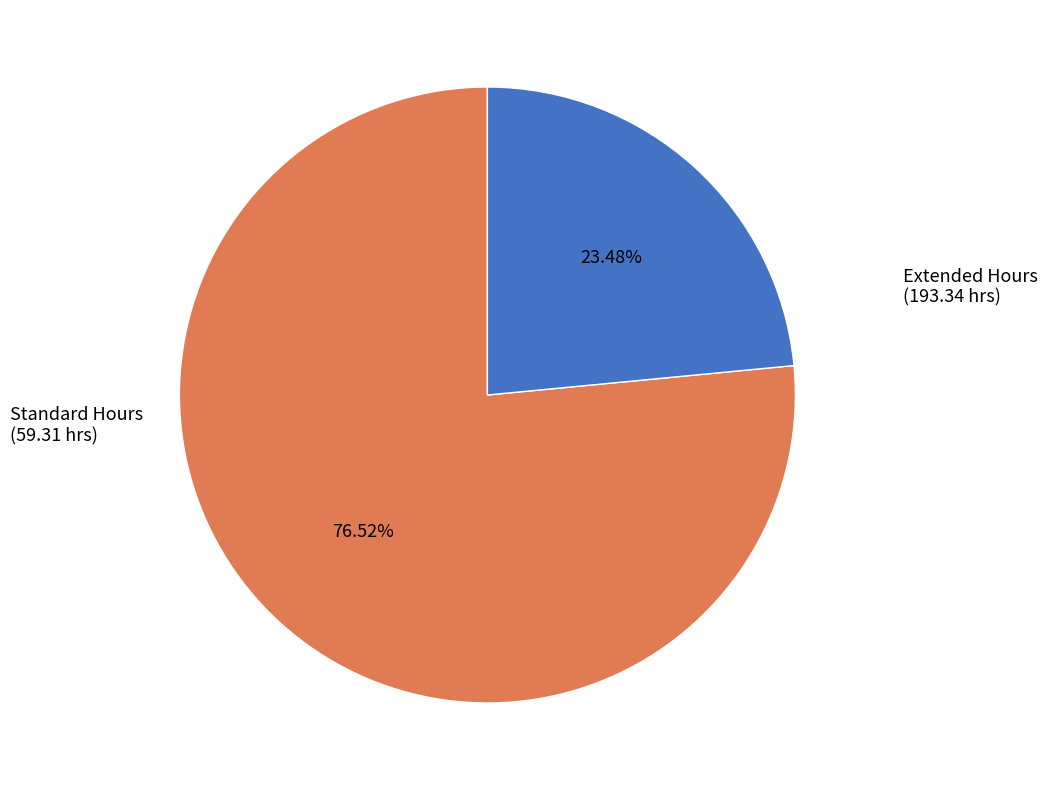

Combined, do Standard Hours and Extended Hours account for over 50%?

Yes